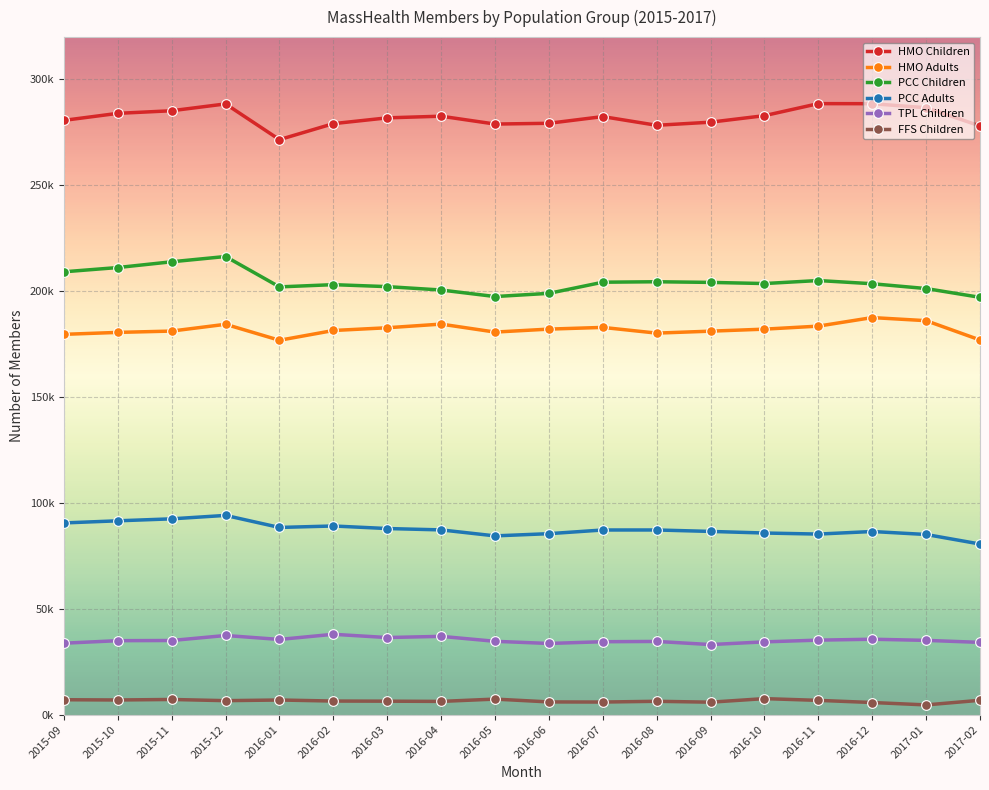

True or false: FFS Children and HMO Children cross at least once.

False